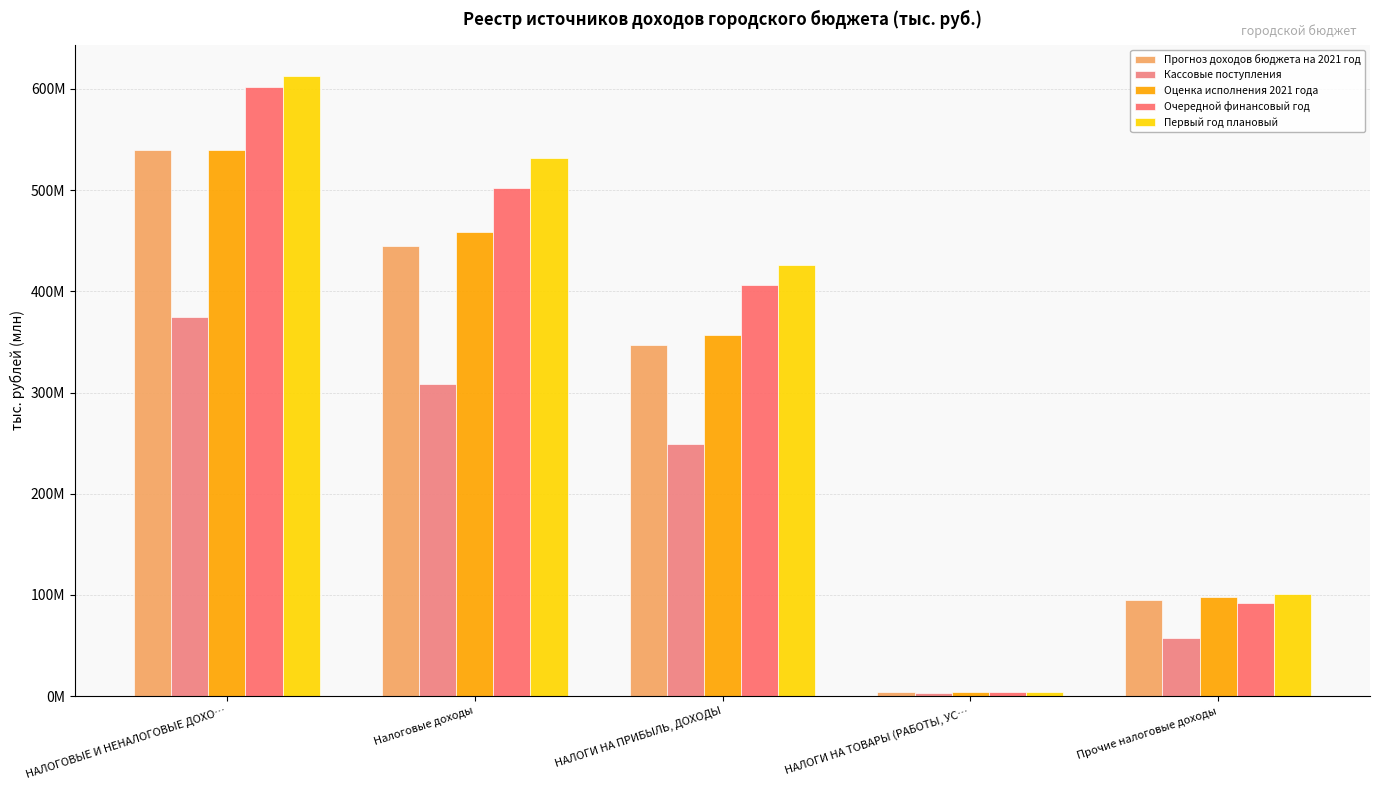

Rank the series by their maximum value, from lowest to highest.

Кассовые поступления, Прогноз доходов бюджета на 2021 год, Оценка исполнения 2021 года, Очередной финансовый год, Первый год плановый